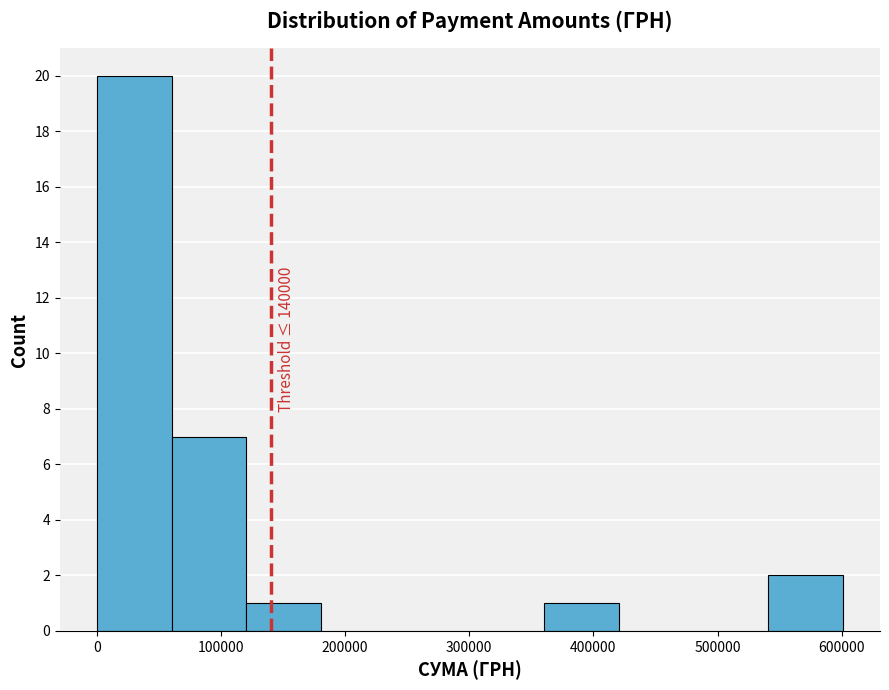

Over which range of the x-axis is the bar tallest?

0 to 60000